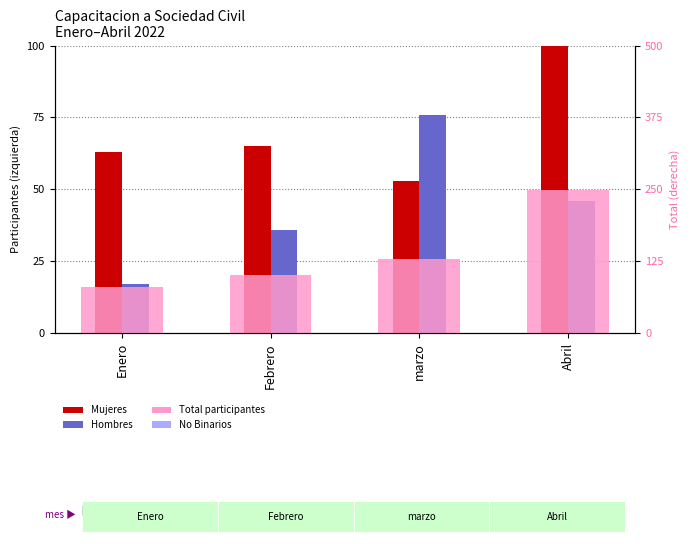

What is the difference between the second highest and minimum values in the Total participantes series?

49